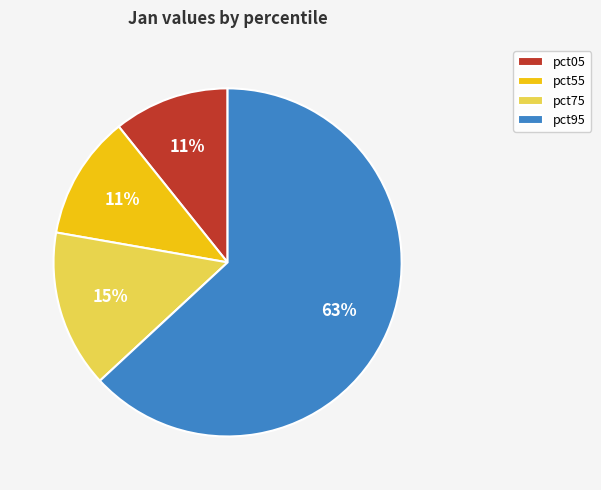

True or false: pct05 accounts for 20% of the total.

False